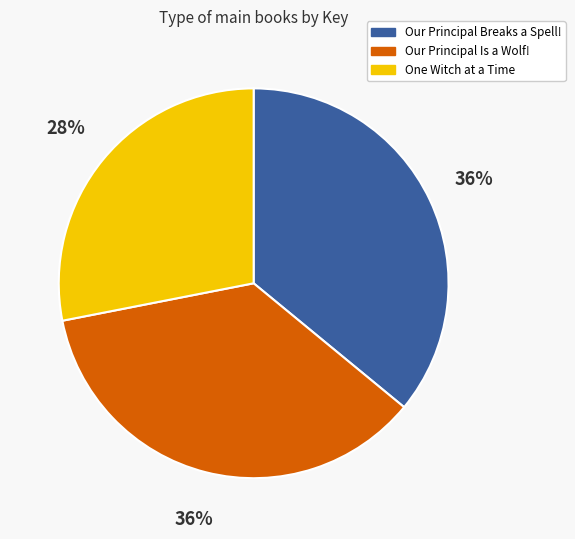

Is Our Principal Is a Wolf! the majority of the pie?

No